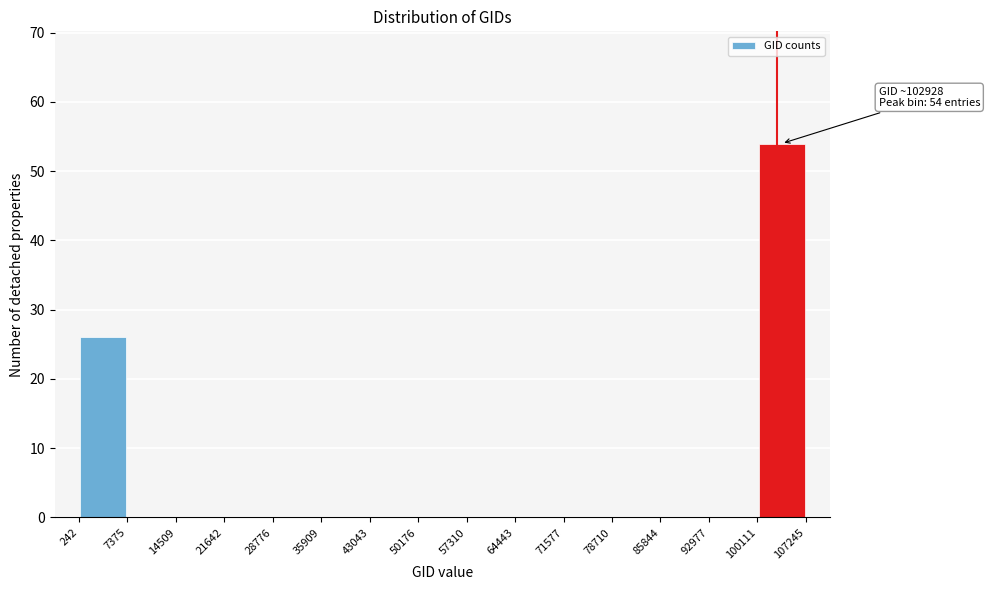

Which range on the x-axis has the tallest bar?

100111 to 107245